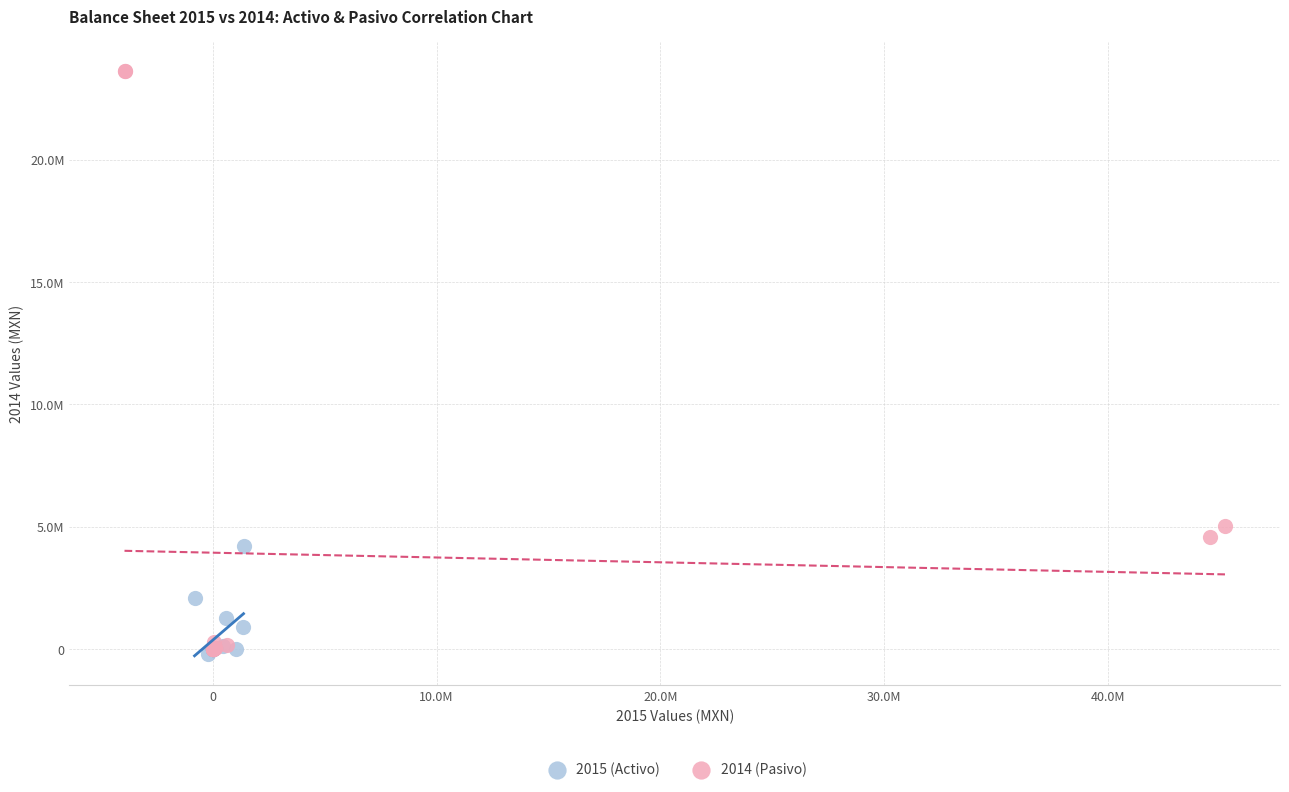

What are all the series names shown in the legend?

2015 (Activo), 2014 (Pasivo)